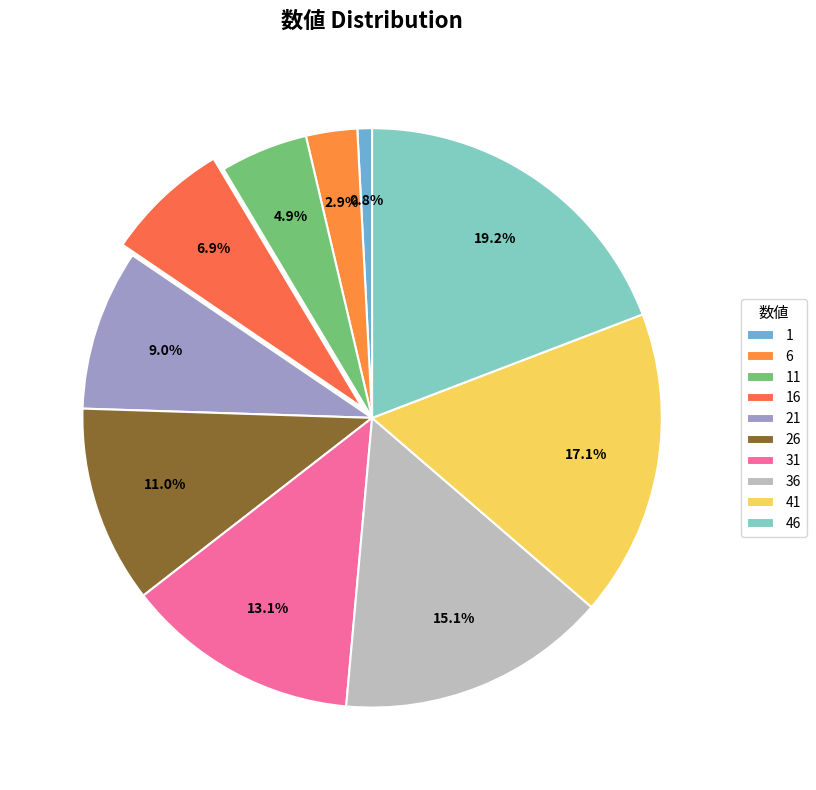

Which slice is the smallest?

1